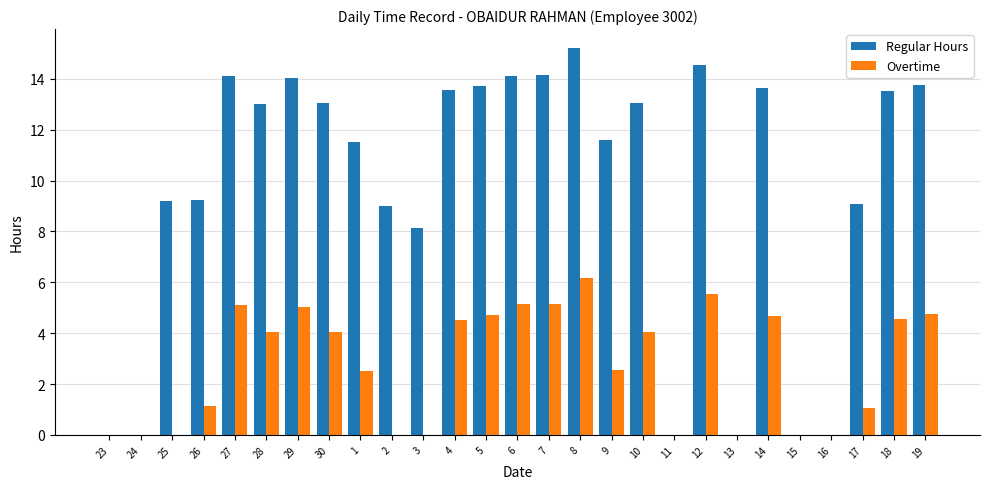

What are all the series names shown in the legend?

Regular Hours, Overtime